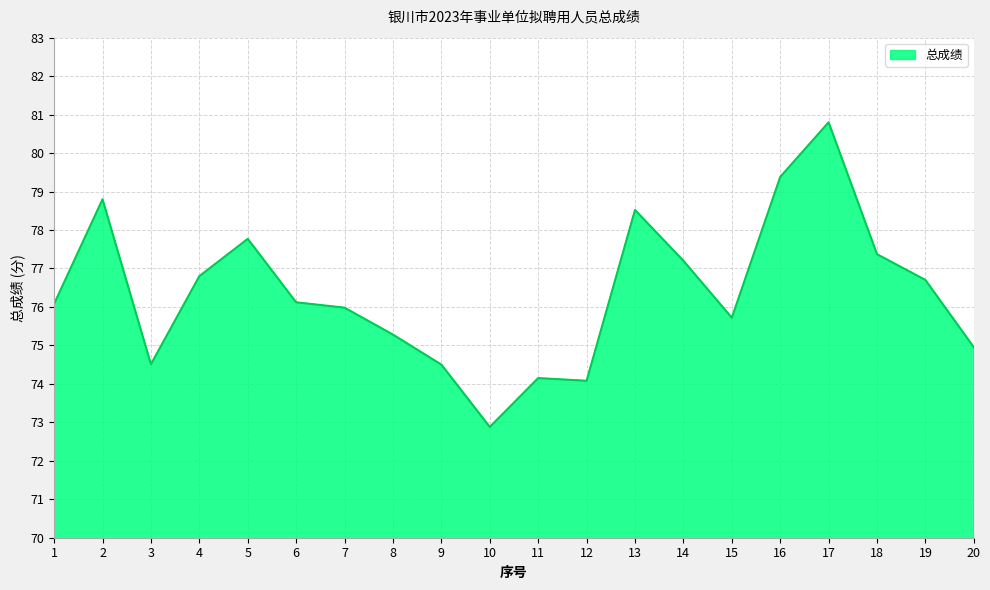

What is the smallest value displayed?

72.9